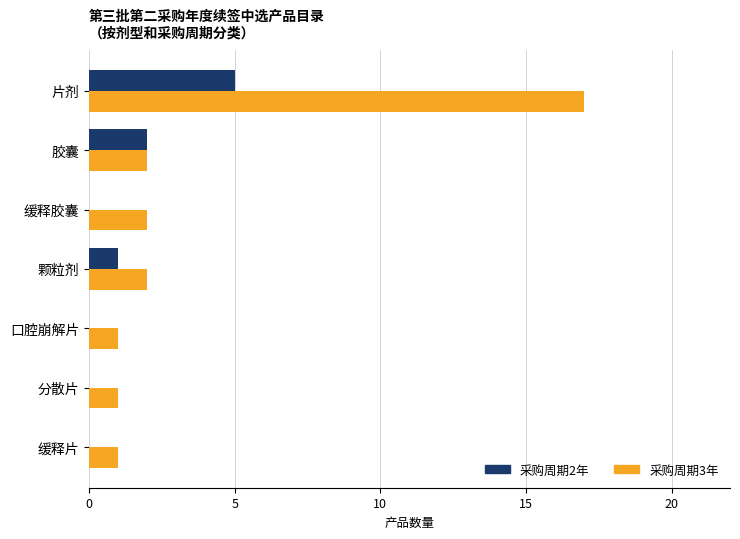

Between 片剂 and 颗粒剂, which series saw the biggest shift?

采购周期3年